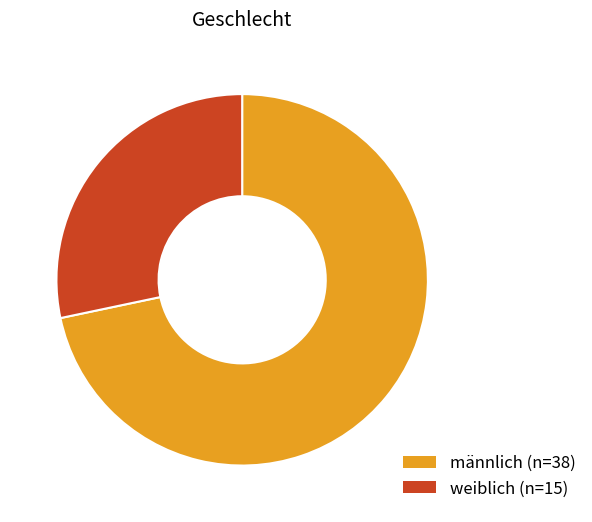

Is it true that männlich is 64% of the pie?

False